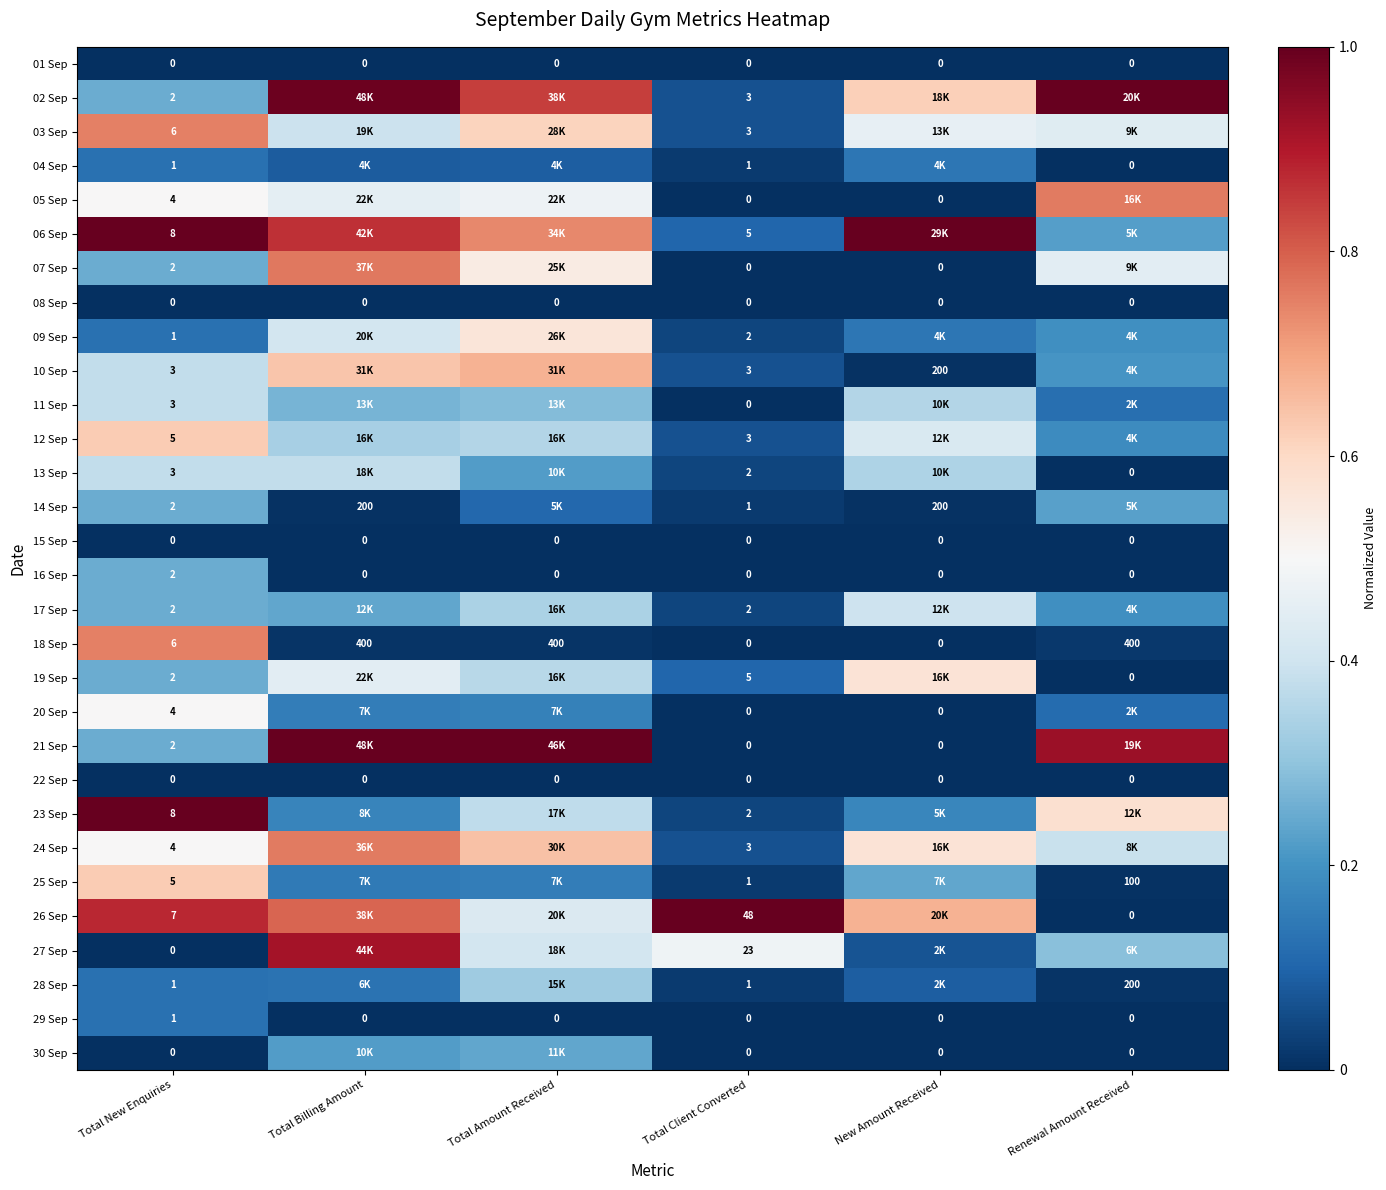

What is the total value across all series at Total New Enquiries?

84.0